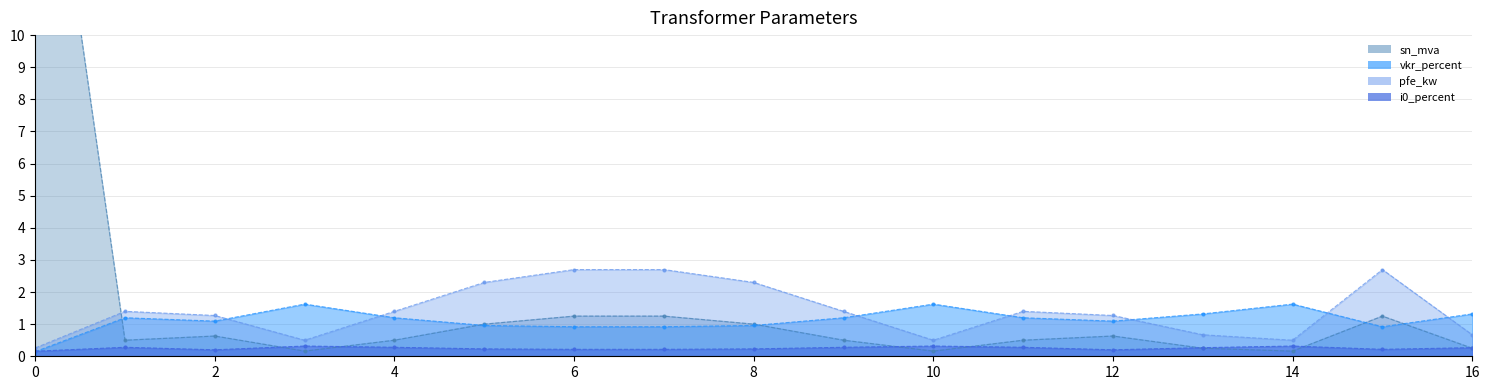

Reading left to right, transcribe all the data shown in this chart.

sn_mva: 20.0	0.5	0.6	0.2	0.5	1.0	1.2	1.2	1.0	0.5	0.2	0.5	0.6	0.2	0.2	1.2	0.2
vkr_percent: 0.1	1.2	1.1	1.6	1.2	1.0	0.9	0.9	1.0	1.2	1.6	1.2	1.1	1.3	1.6	0.9	1.3
pfe_kw: 0.3	1.4	1.3	0.5	1.4	2.3	2.7	2.7	2.3	1.4	0.5	1.4	1.3	0.7	0.5	2.7	0.7
i0_percent: 0.2	0.3	0.2	0.3	0.3	0.2	0.2	0.2	0.2	0.3	0.3	0.3	0.2	0.3	0.3	0.2	0.3